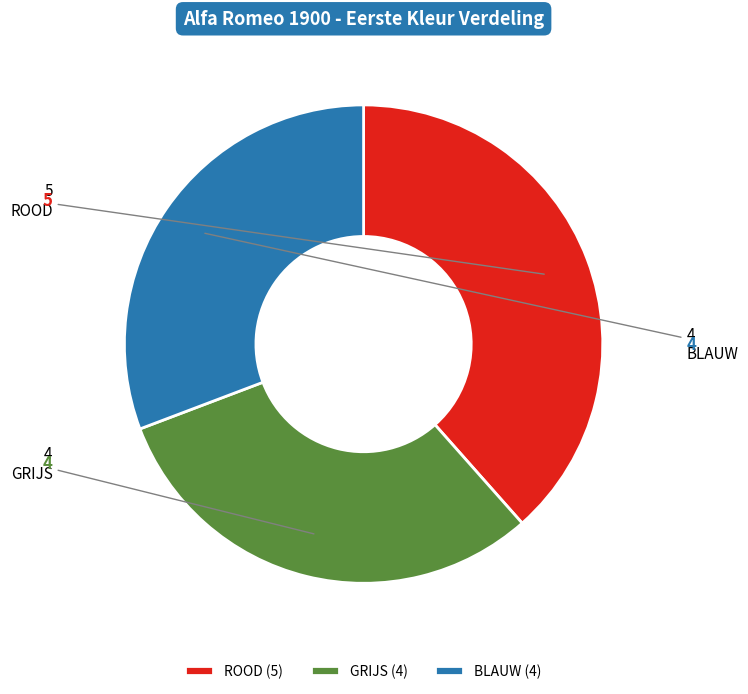

How many segments does this pie chart have?

3